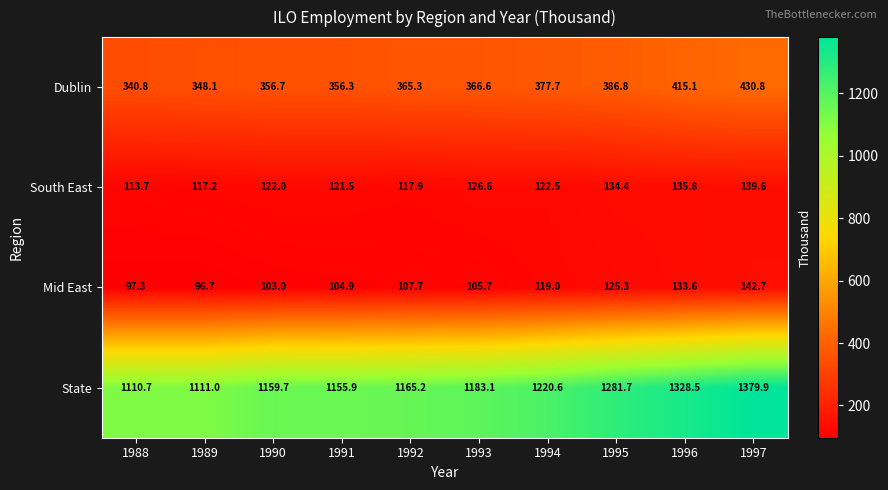

What is the difference between the highest and lowest values at 1996?

1194.9